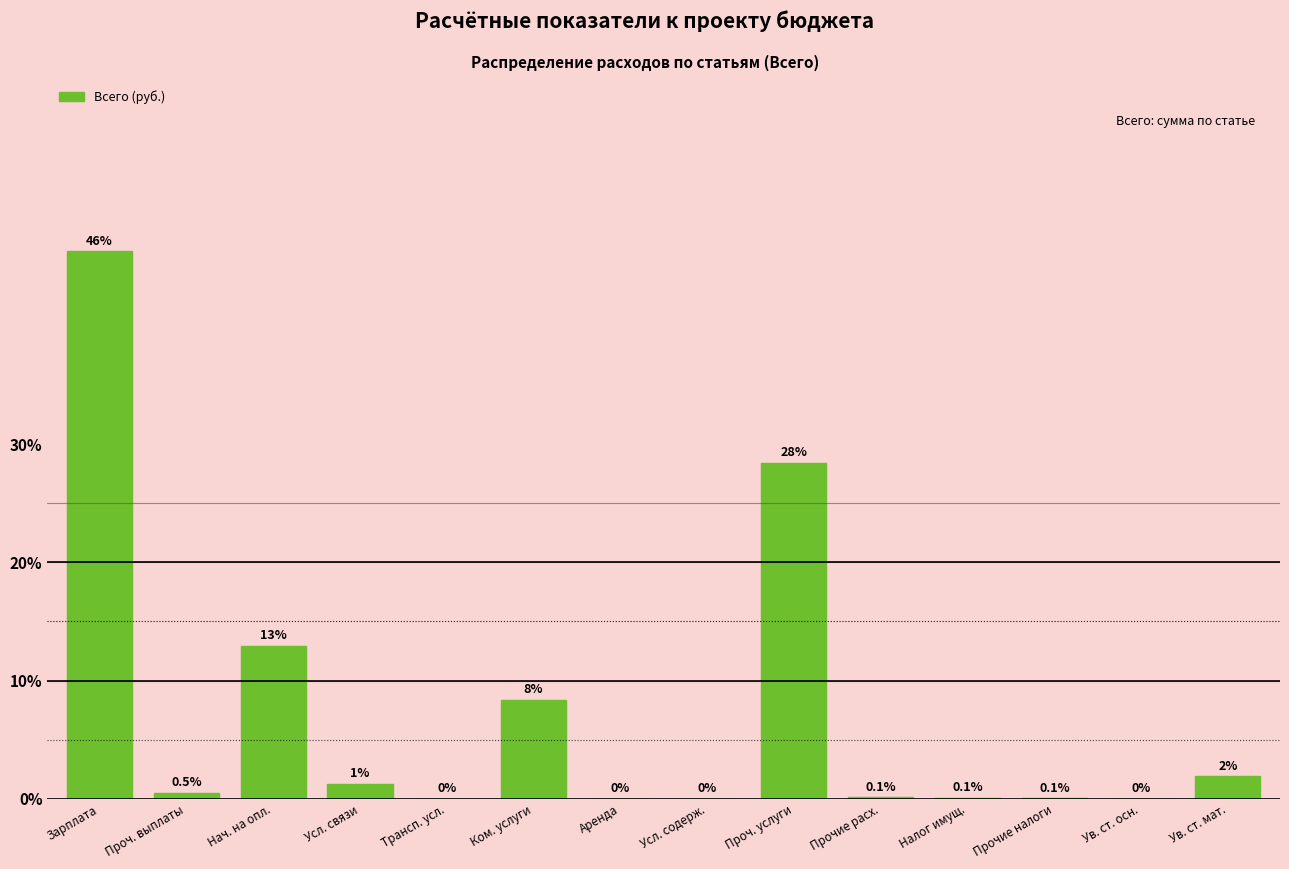

Read the value at Ув. ст. мат..

1.9